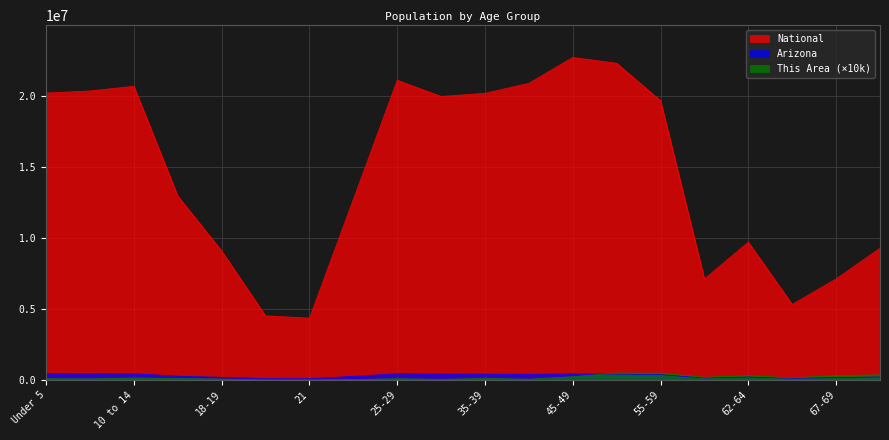

Between 40-44 and 65-66, which series saw the biggest shift?

National